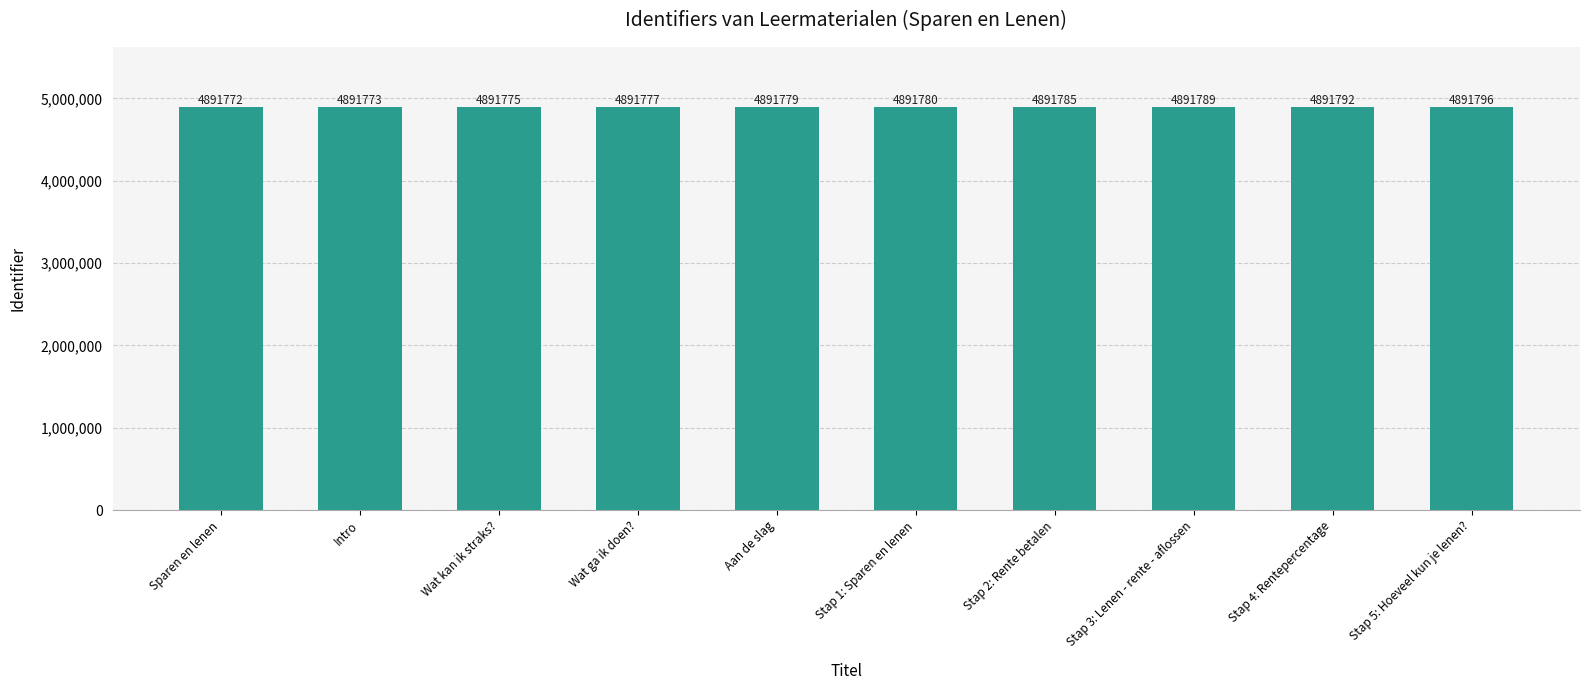

How many categories are shown in the chart?

10